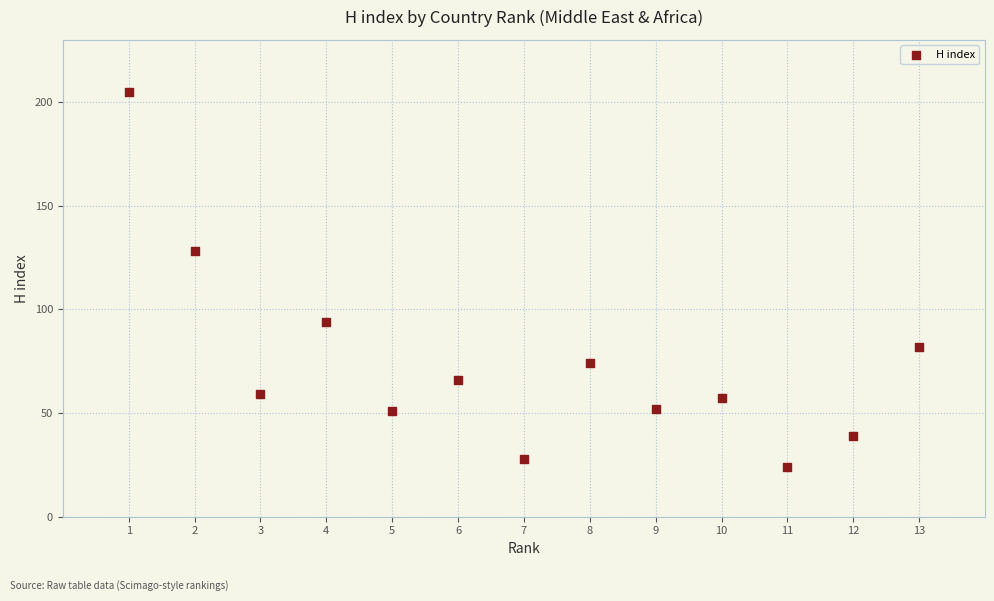

What is the range of X values (max minus min)?

12